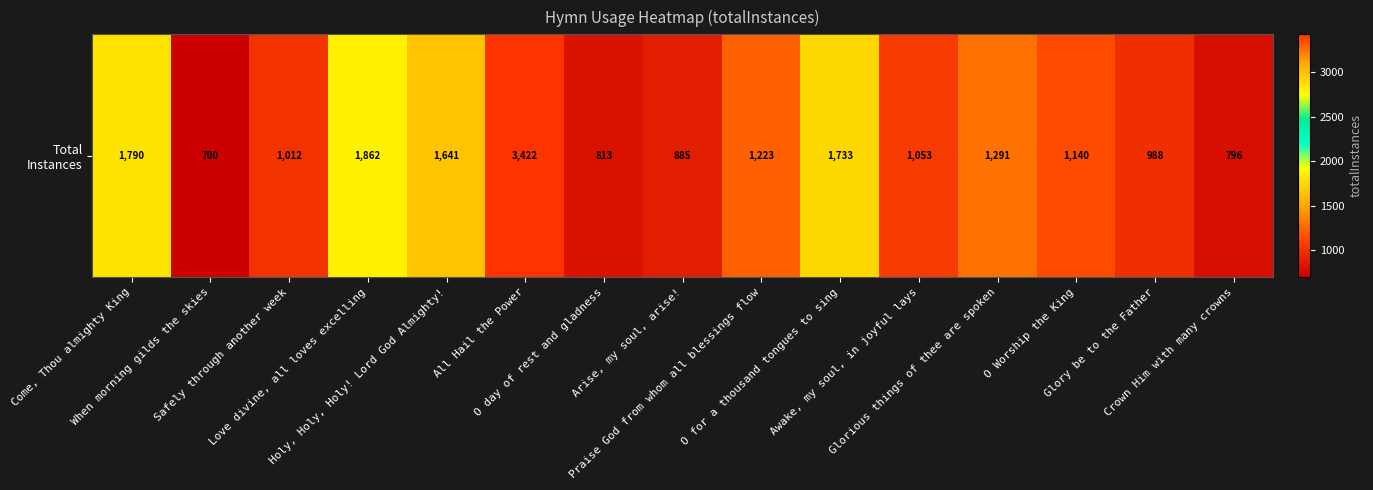

Rank the categories by value from lowest to highest.

When morning gilds the skies, Crown Him with many crowns, O day of rest and gladness, Arise, my soul, arise!, Glory be to the Father, Safely through another week, Awake, my soul, in joyful lays, O Worship the King, Praise God from whom all blessings flow, Glorious things of thee are spoken, Holy, Holy, Holy! Lord God Almighty!, O for a thousand tongues to sing, Come, Thou almighty King, Love divine, all loves excelling, All Hail the Power